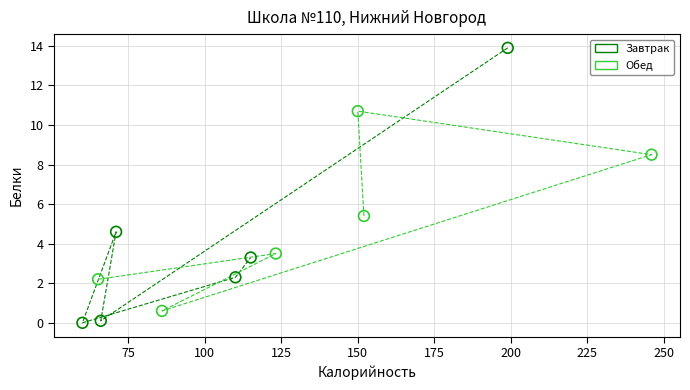

Which series has the widest spread of Y values?

Завтрак